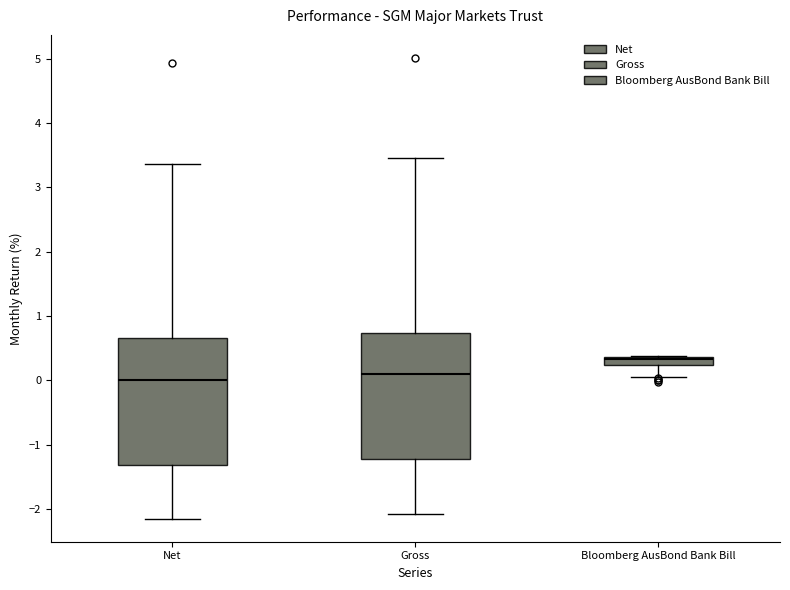

Where does the lower whisker of the box for Net end on the y-axis? The values are not printed on the chart, so give them approximately, as read against the axis.

-2.1